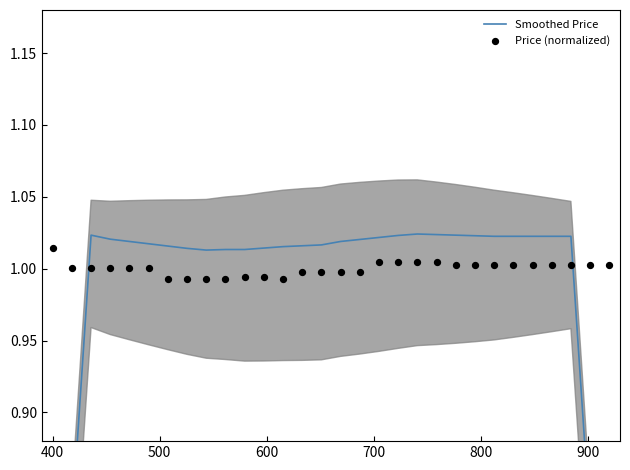

Which series reaches the minimum Y coordinate?

Smoothed Price